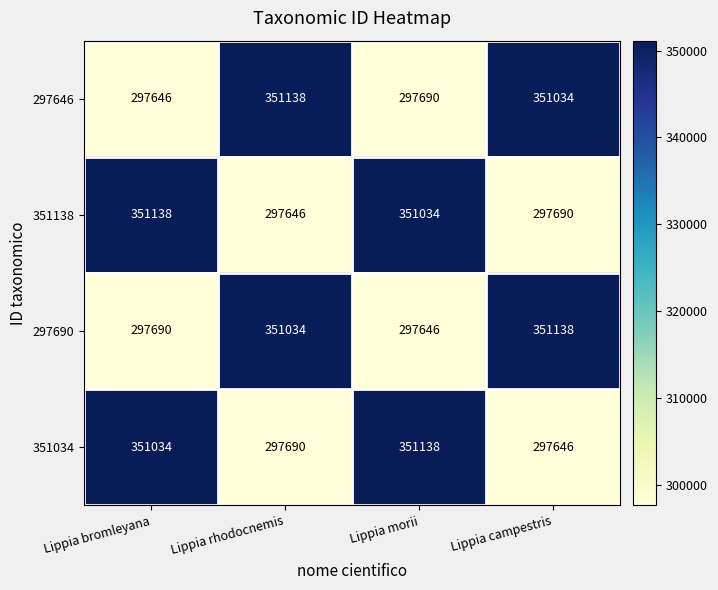

What is the greatest value displayed?

351138